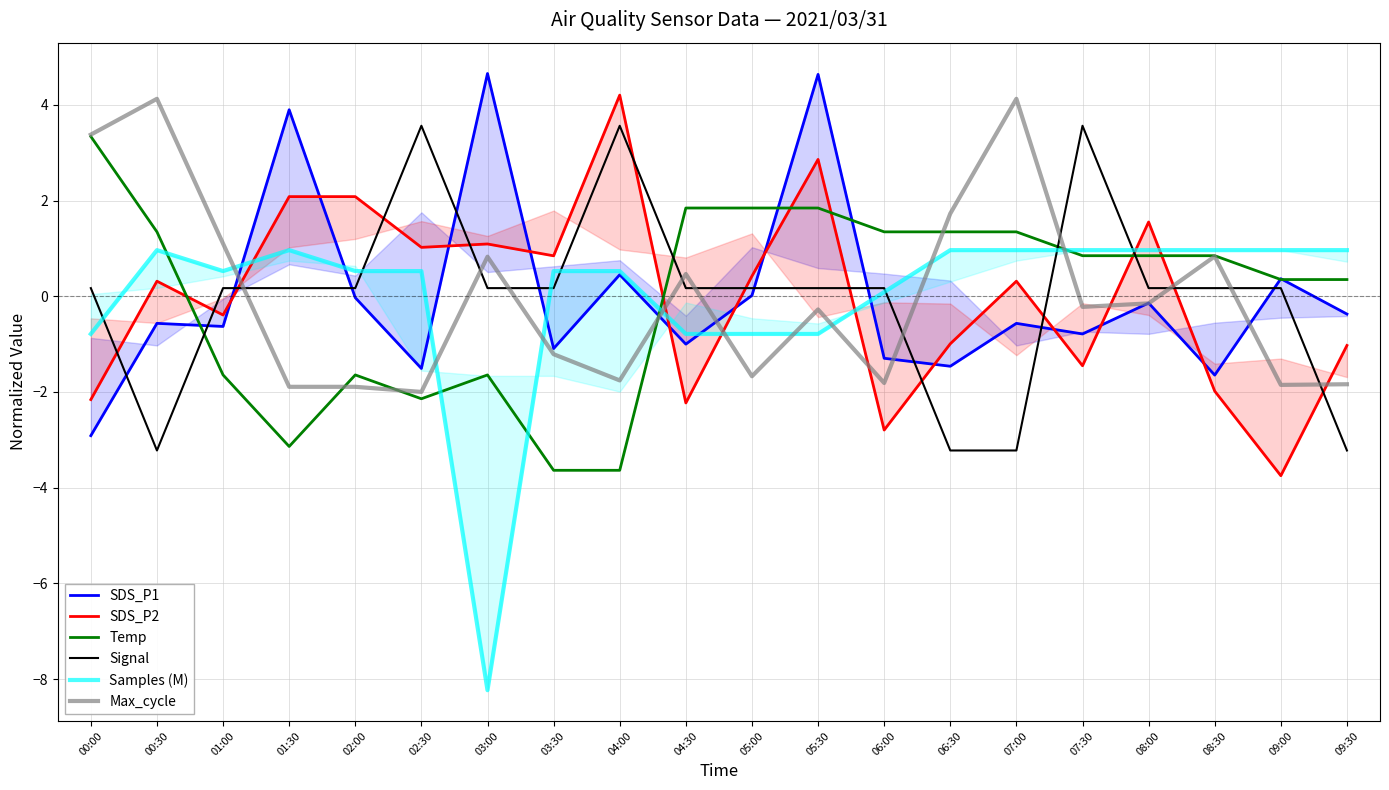

What is the difference between the SDS_P1 values at 02:00 and 09:30?

0.3